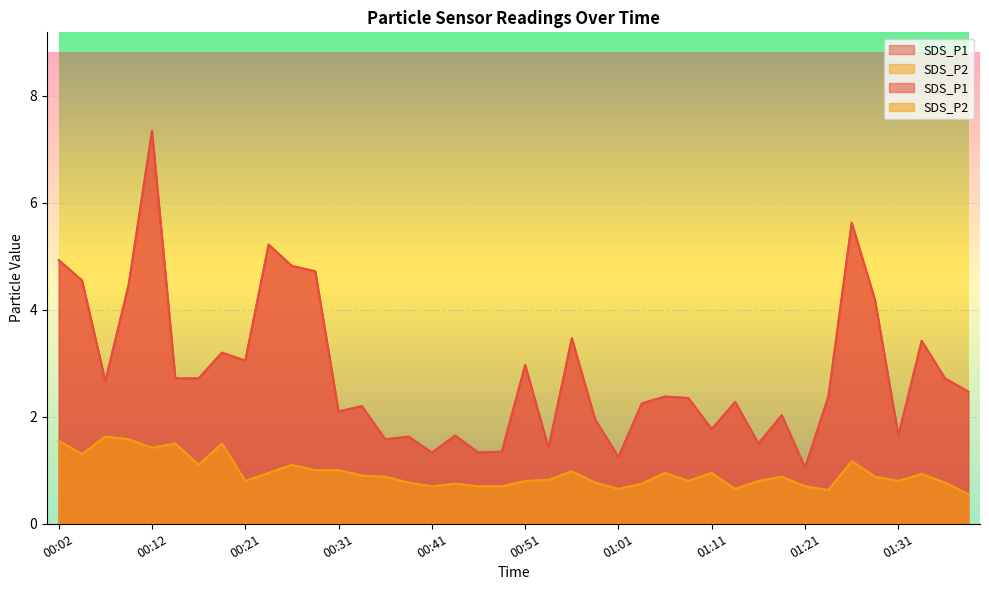

At which category does SDS_P2 reach its first local peak?

00:07